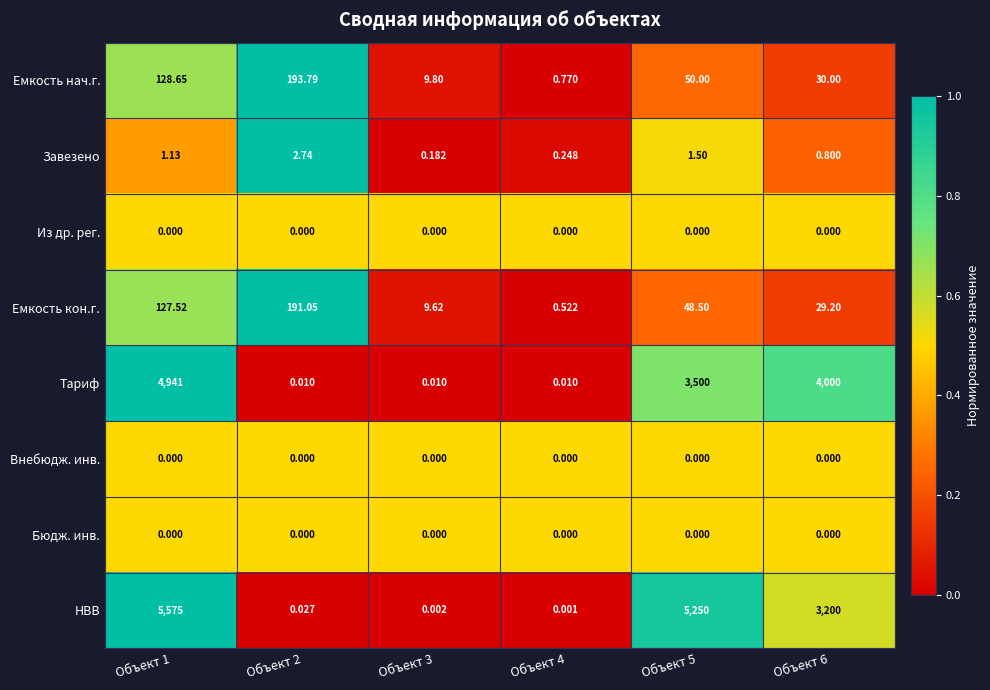

At which category does the chart reach its peak across all series?

Объект 1